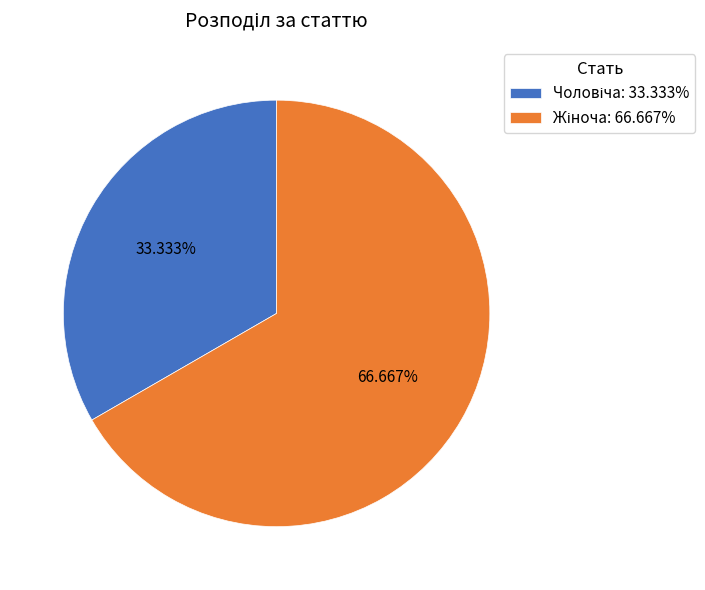

Is there a majority slice in this chart?

Yes